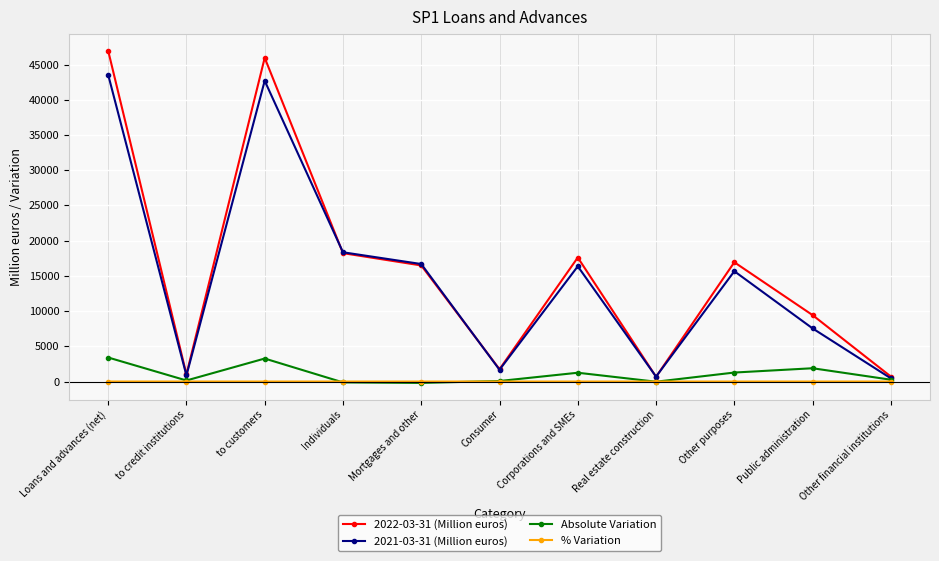

In 2021-03-31 (Million euros), how many points are lower than both neighbors (excluding endpoints)?

3